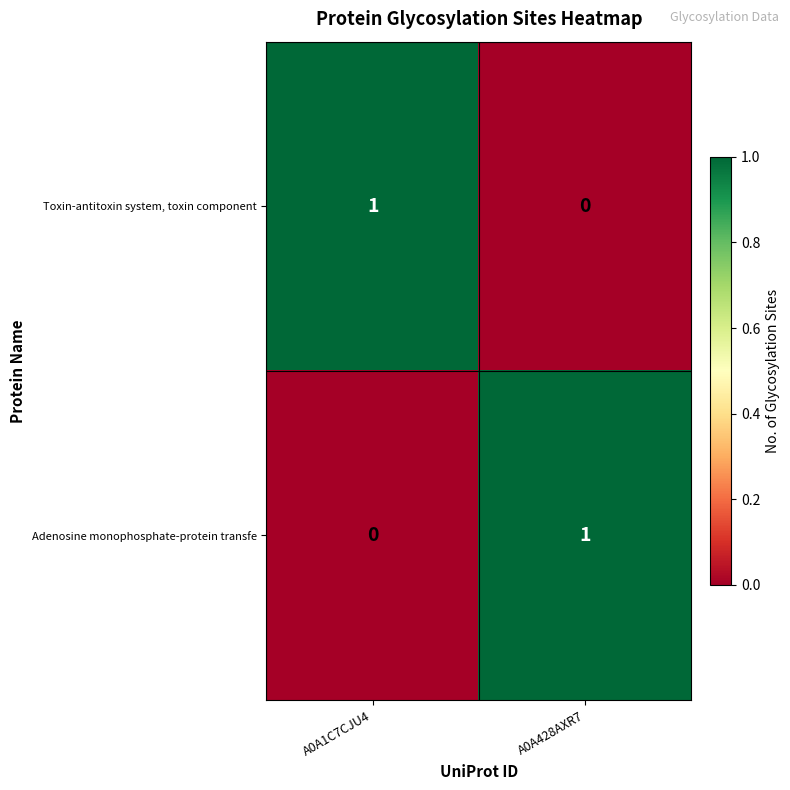

How many positive values does the Toxin-antitoxin system, toxin component series have?

1